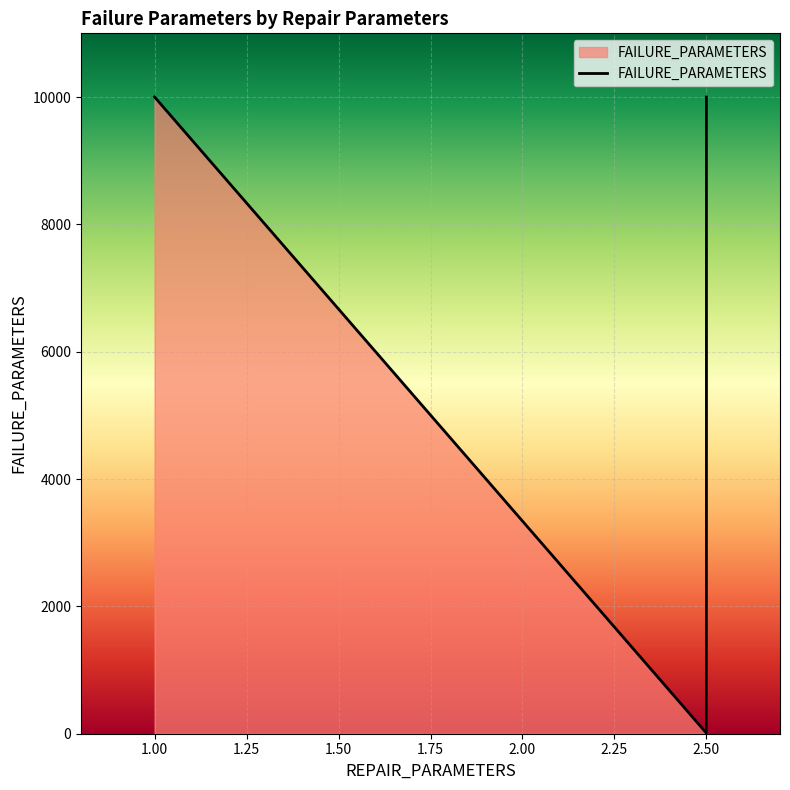

Where is the first local minimum?

2.5